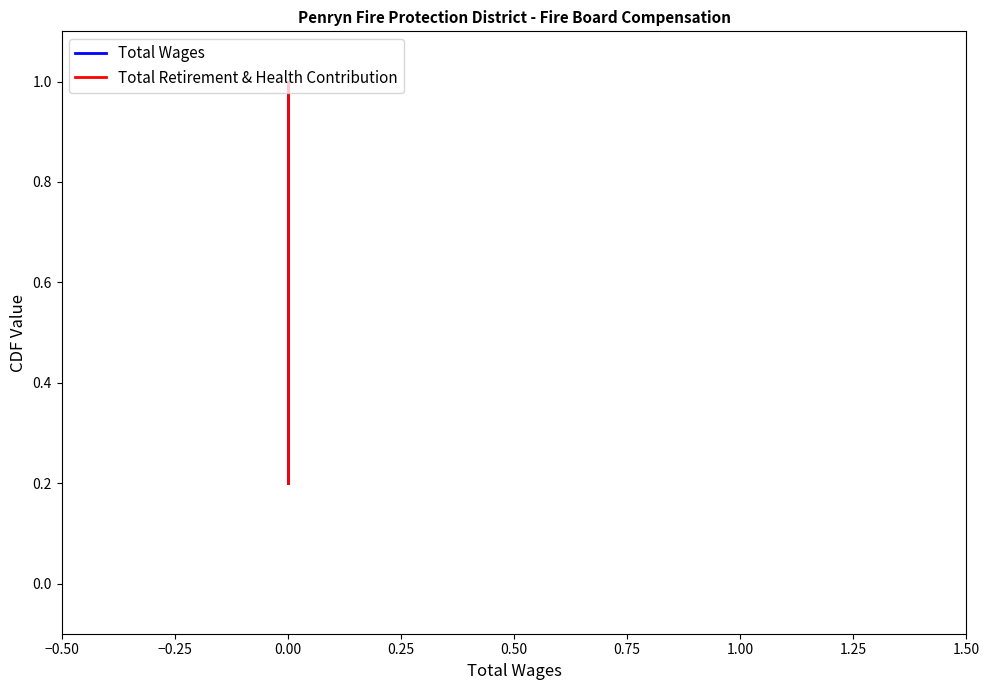

What is the difference between the maximum and minimum values in the Total Wages series?

0.8